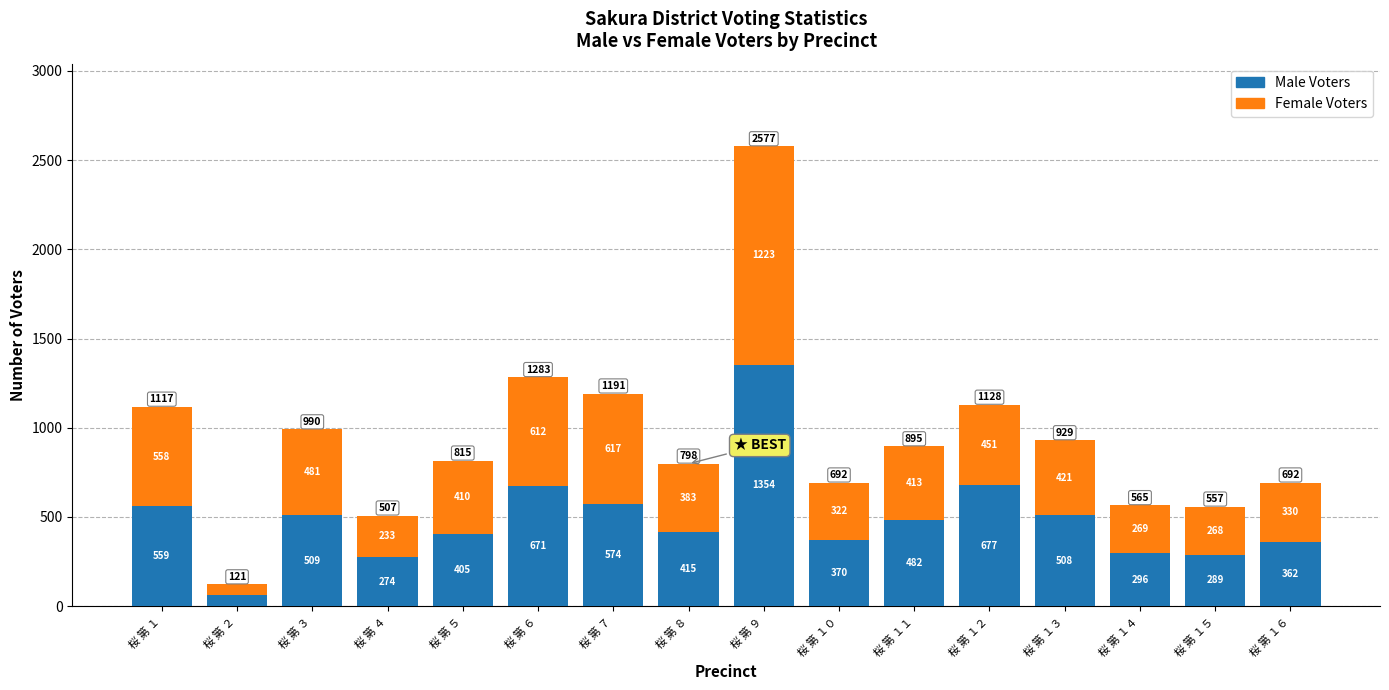

The Male Voters series shows 350 at 桜 第 ９. True or false?

False